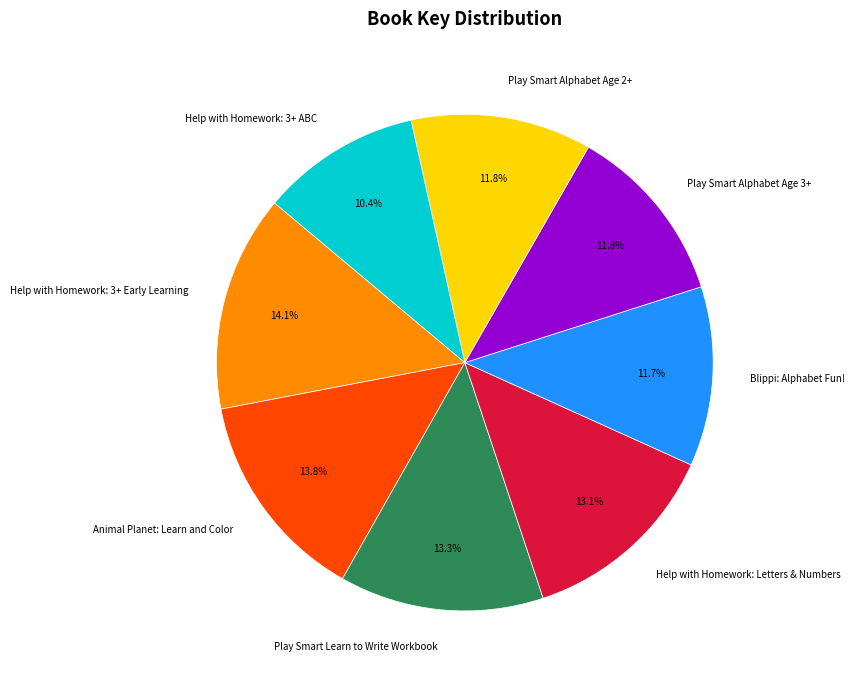

To the nearest percent, what percentage of the pie is Play Smart Alphabet Age 2+?

12%